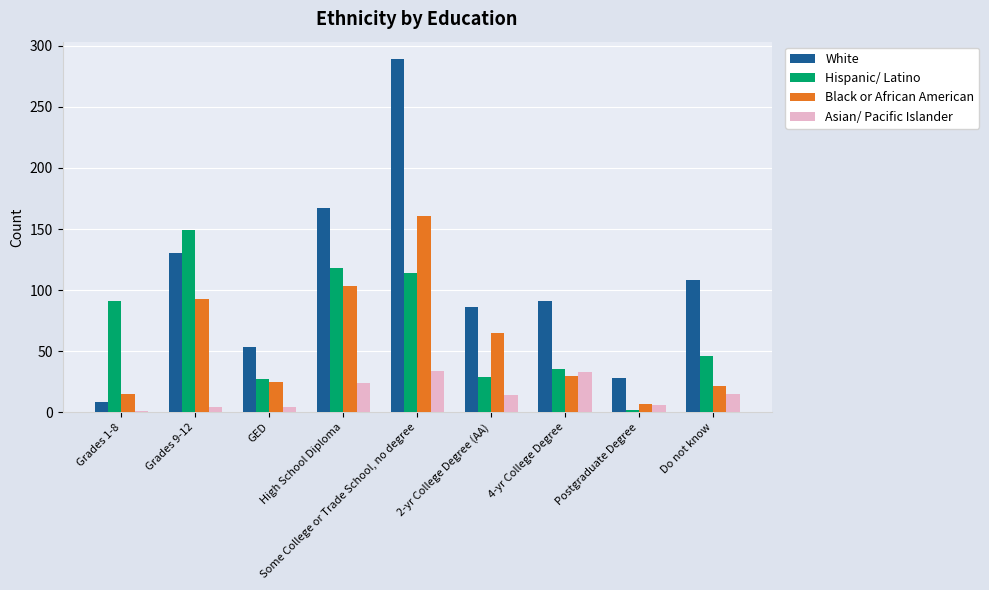

What is the spread (max minus min) of values at Do not know?

93